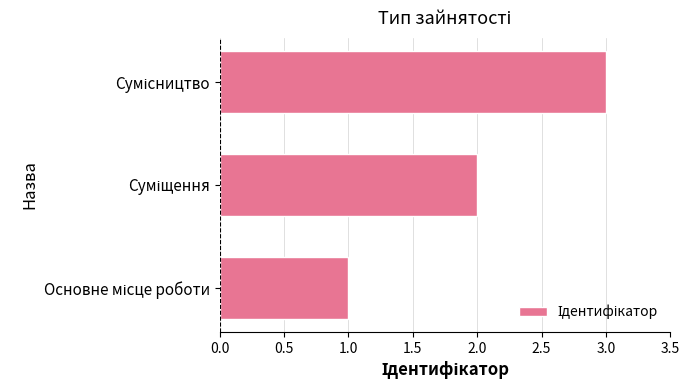

How many data points are less than 2?

1